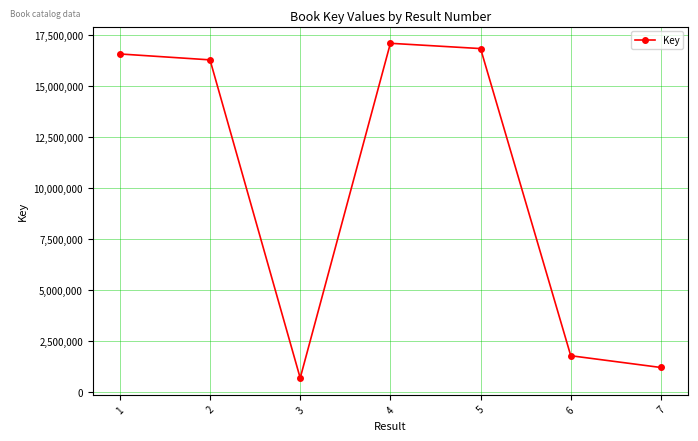

What is the difference between the values at 1 and 2?

289984